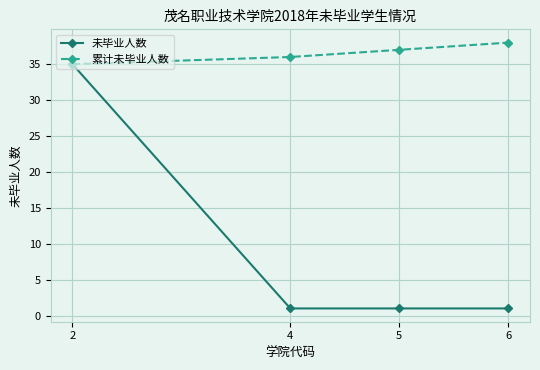

The value of 累计未毕业人数 at 4 is 62. True or false?

False